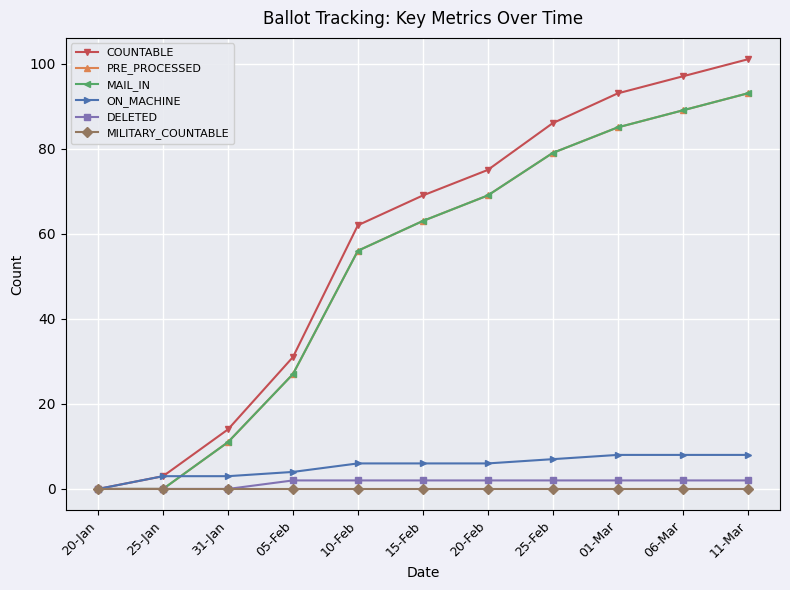

Is this an area chart (filled region under the line)?

No